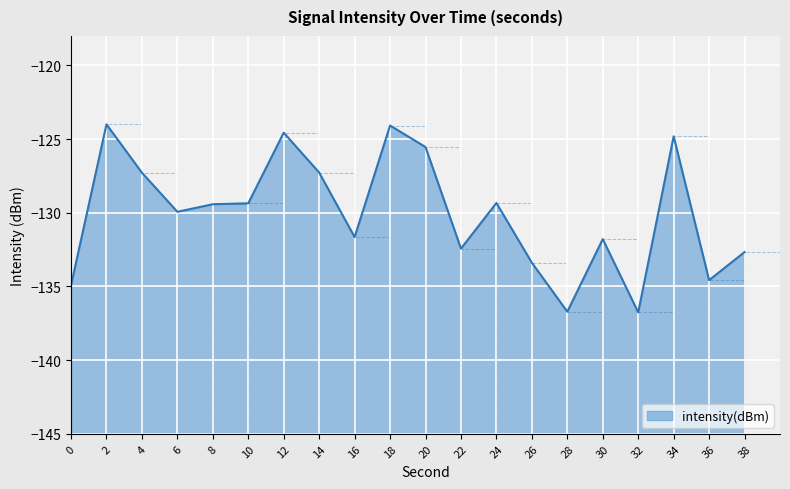

Reading left to right, list all the values displayed in this chart.

-134.9	-124.0	-127.3	-129.9	-129.4	-129.4	-124.6	-127.3	-131.6	-124.1	-125.5	-132.4	-129.3	-133.4	-136.7	-131.8	-136.8	-124.8	-134.6	-132.7